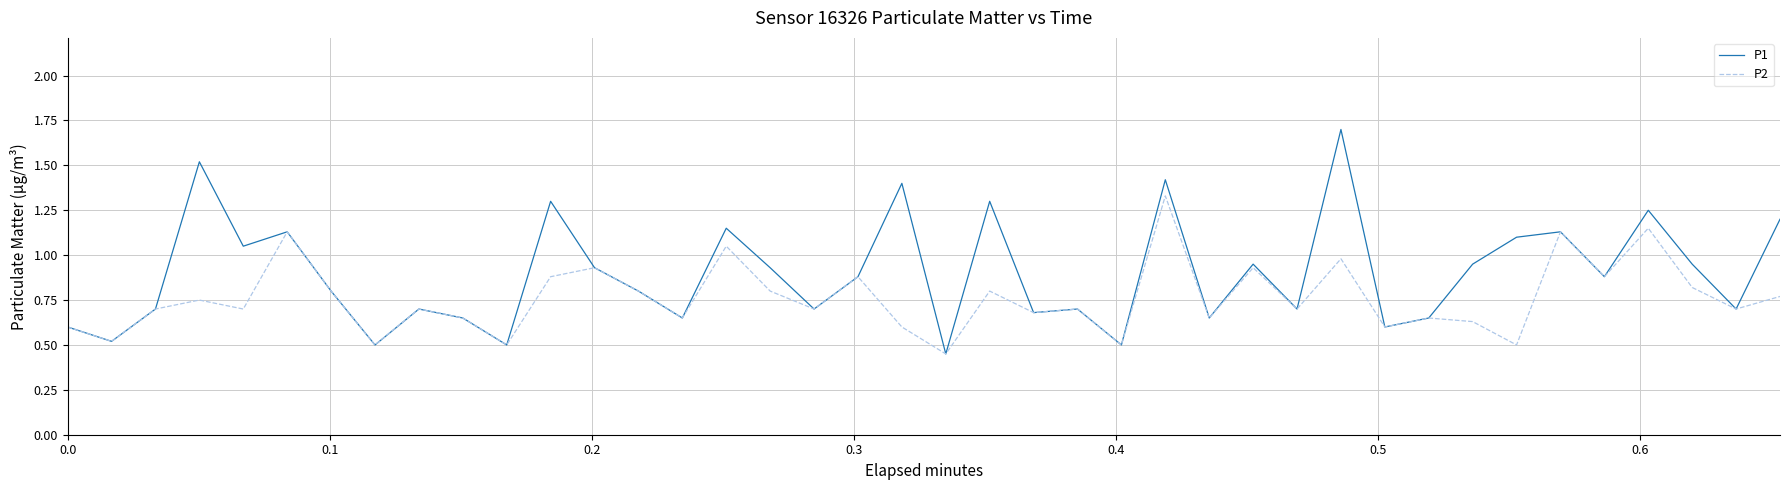

Rank the series by their maximum value, from highest to lowest.

P1, P2